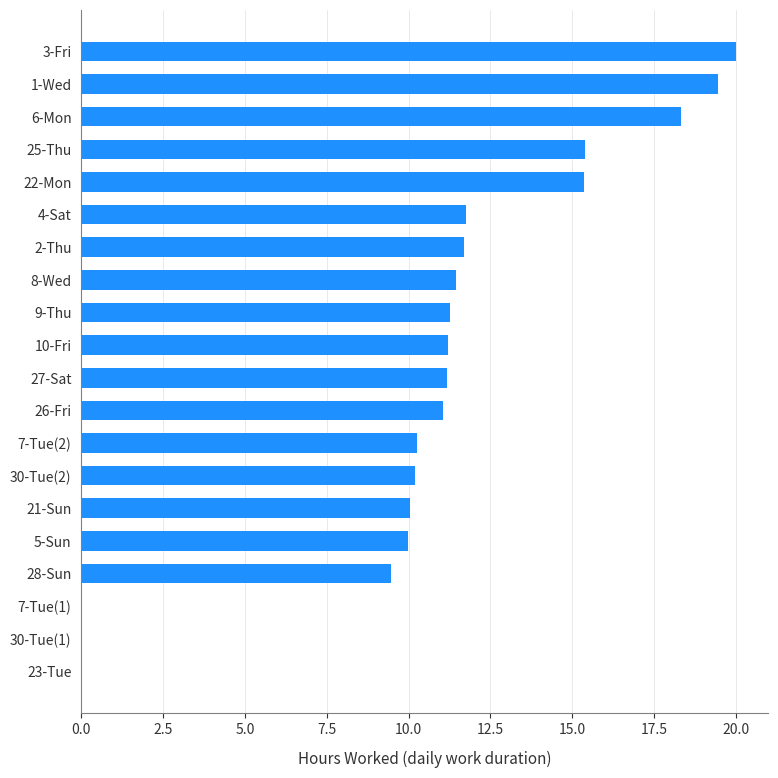

The value at 23-Tue is 9.2. True or false?

False